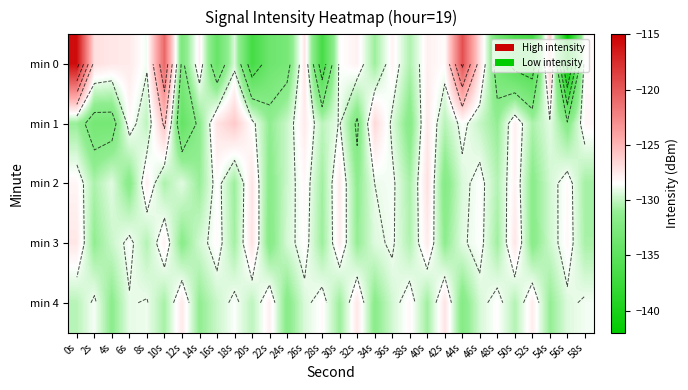

At 28s, list the series in order from largest to smallest.

min 4, min 1, min 2, min 3, min 0